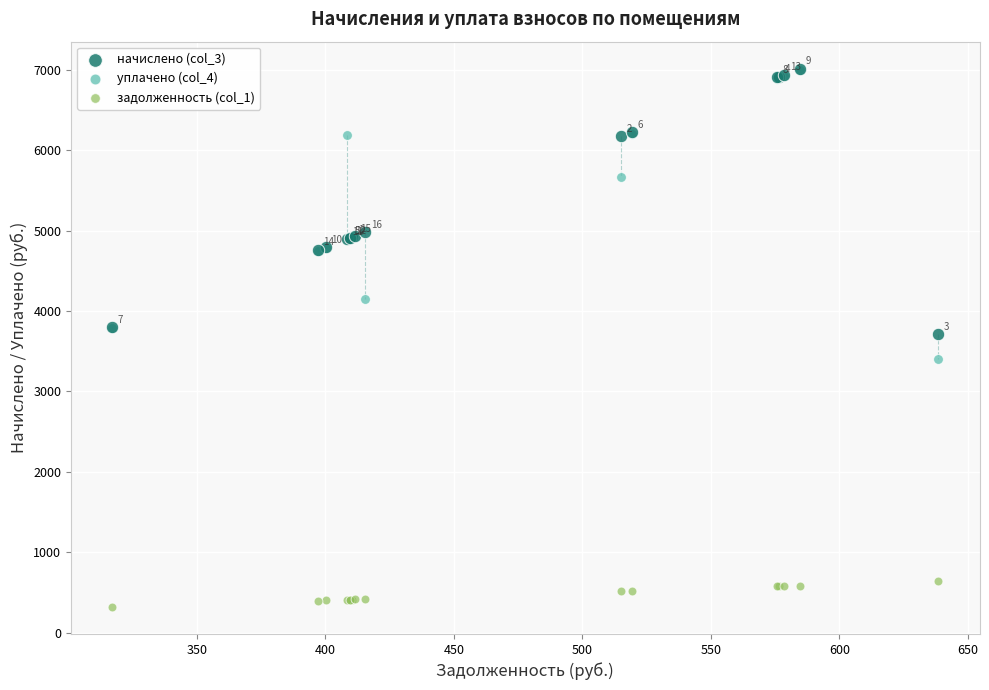

In the начислено (col_3) series, what Y value is closest to 5368?

4986.4